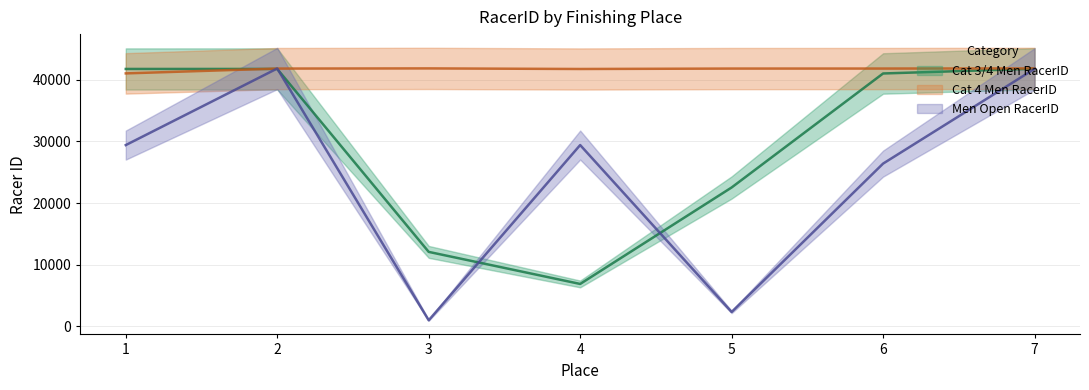

Which series changed the most between 5 and 6?

Men Open RacerID